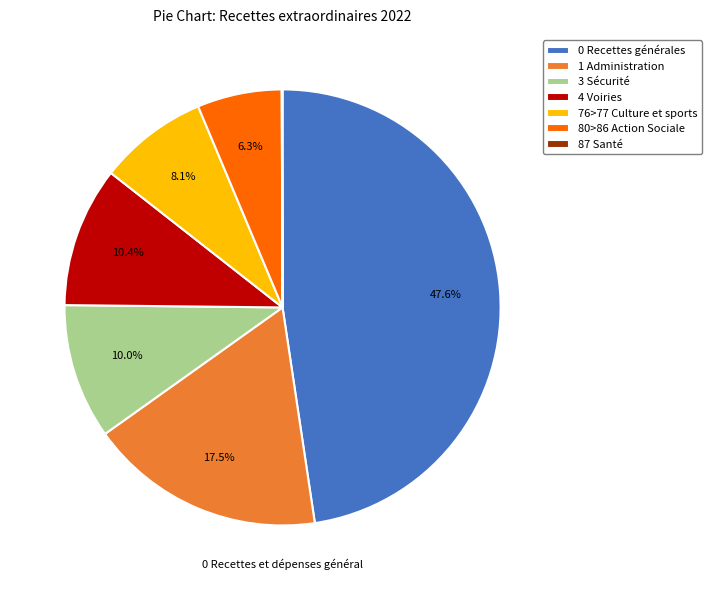

Is 0 Recettes générales the majority of the pie?

No